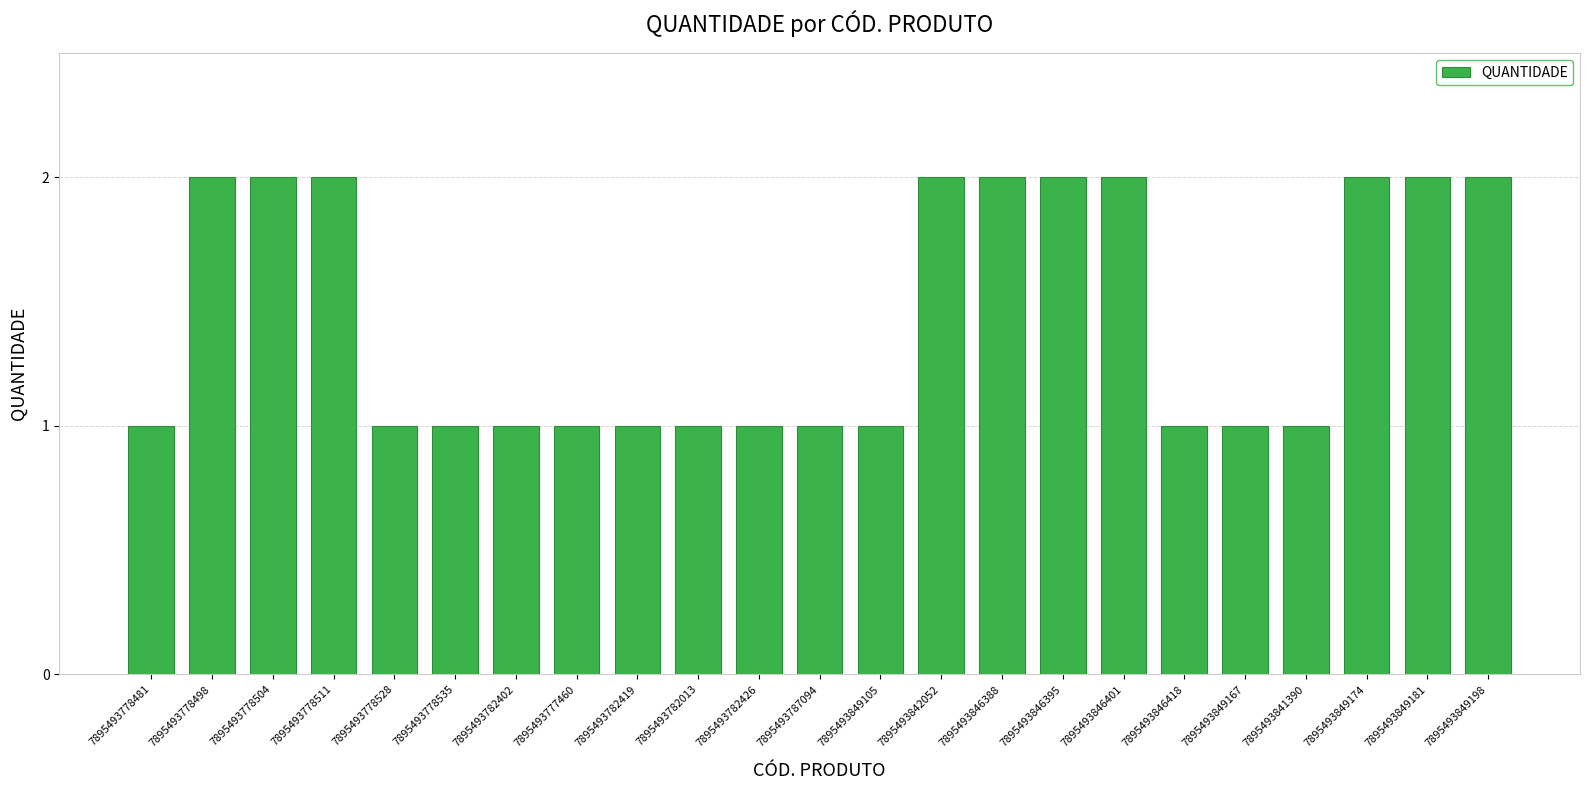

What is the change in value from 7895493849105 to 7895493846395?

+1